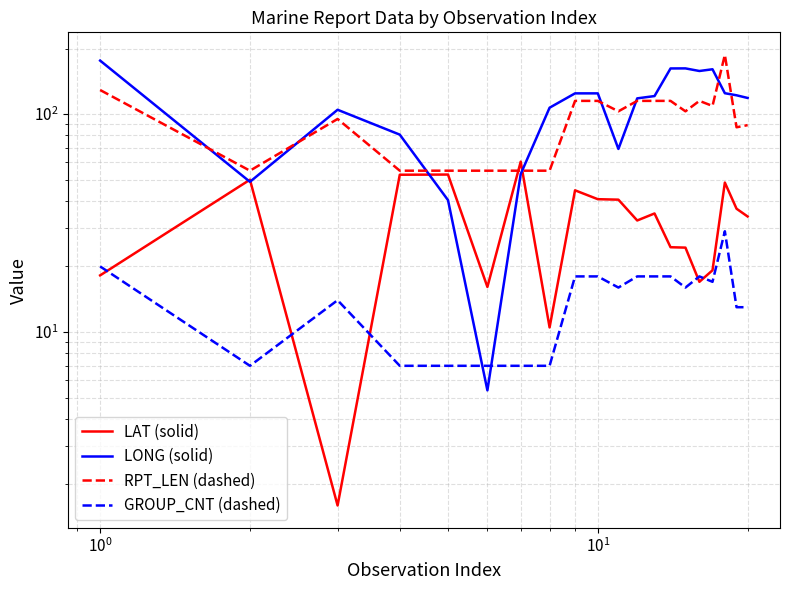

Rank the series by their maximum value, from highest to lowest.

RPT_LEN (dashed), LONG (solid), LAT (solid), GROUP_CNT (dashed)